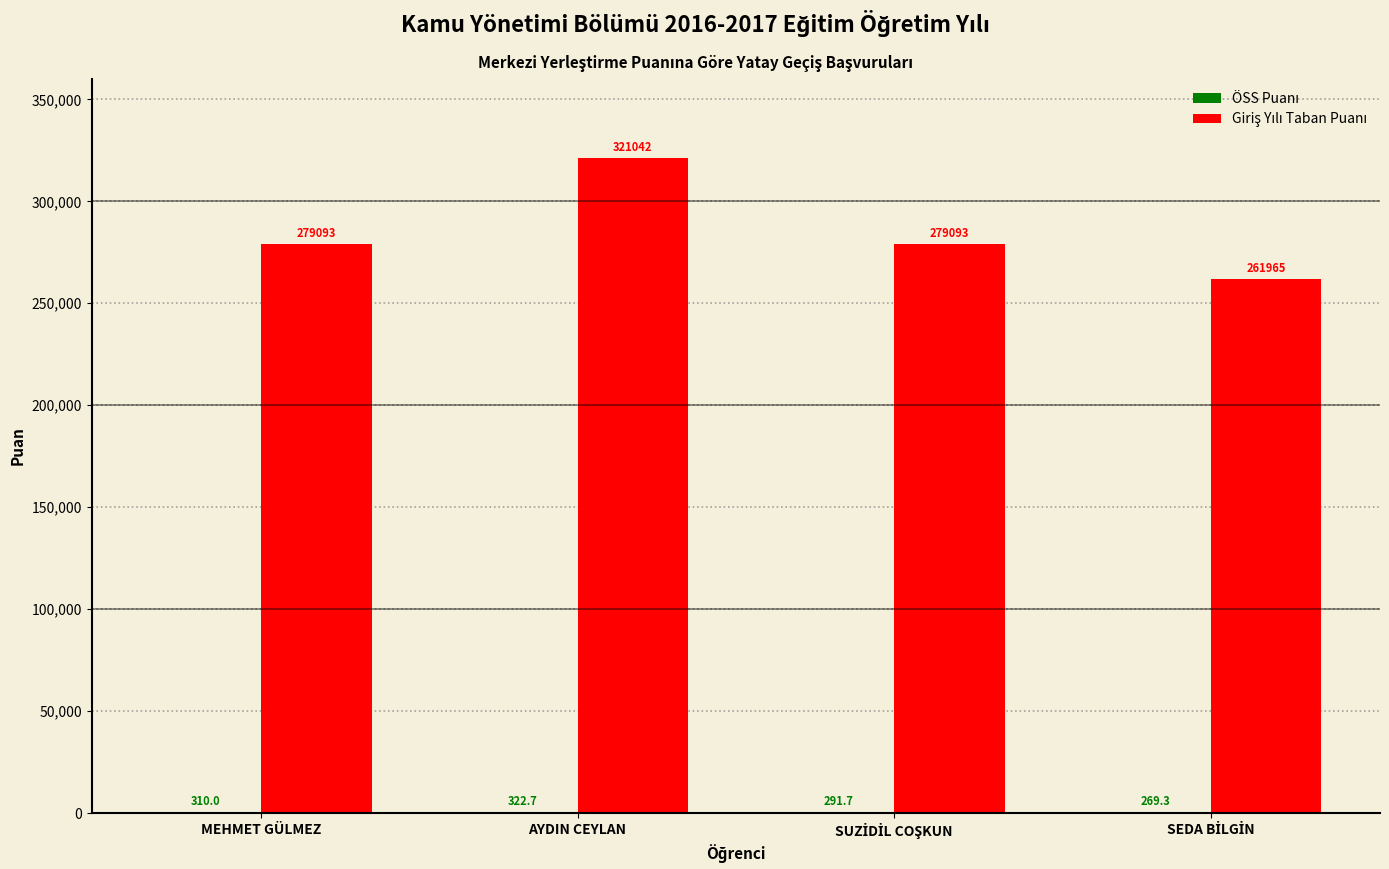

What is the greatest value displayed?

321042.0